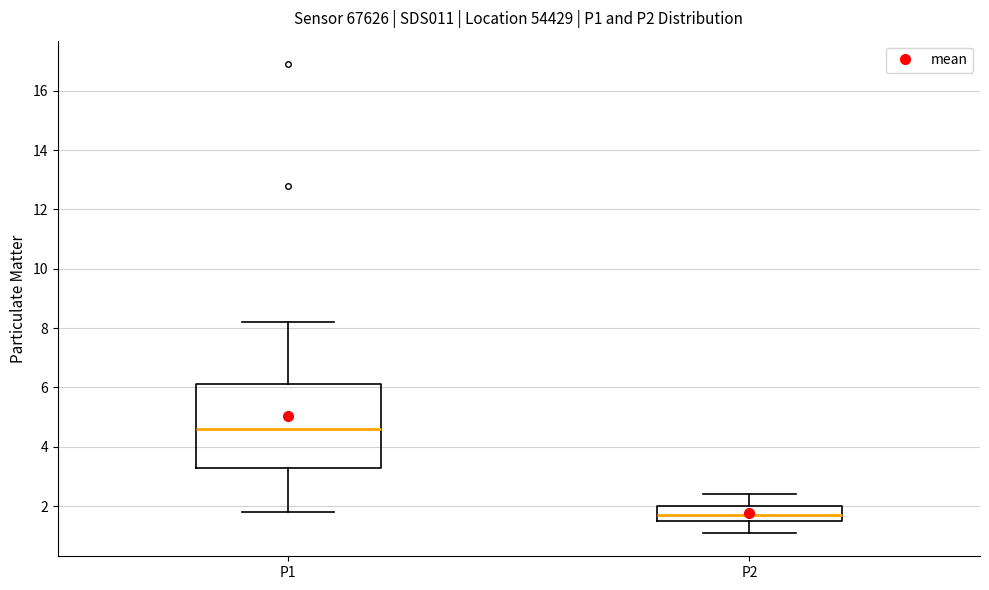

Which box is the tallest, from its lower edge to its upper edge?

P1